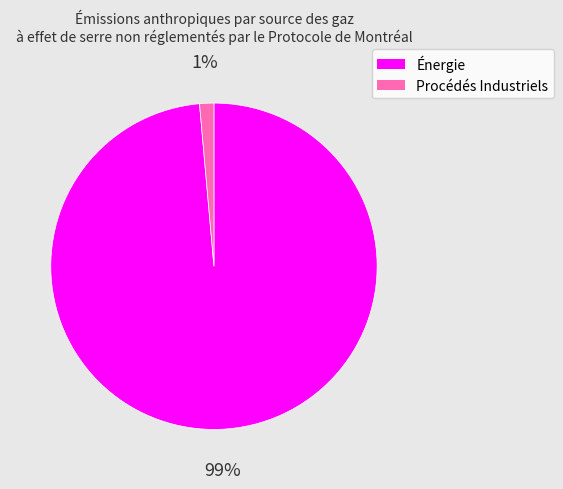

Is it true that Procédés Industriels is 1% of the pie?

True